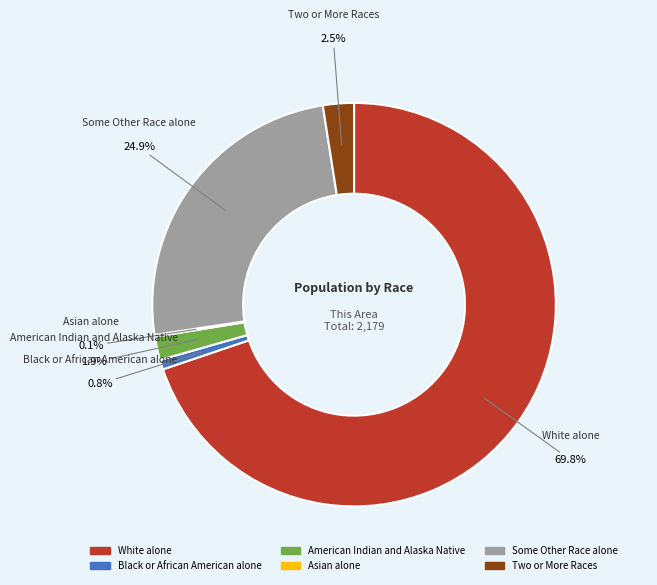

To the nearest percent, what percentage of the pie is American Indian and Alaska Native?

2%